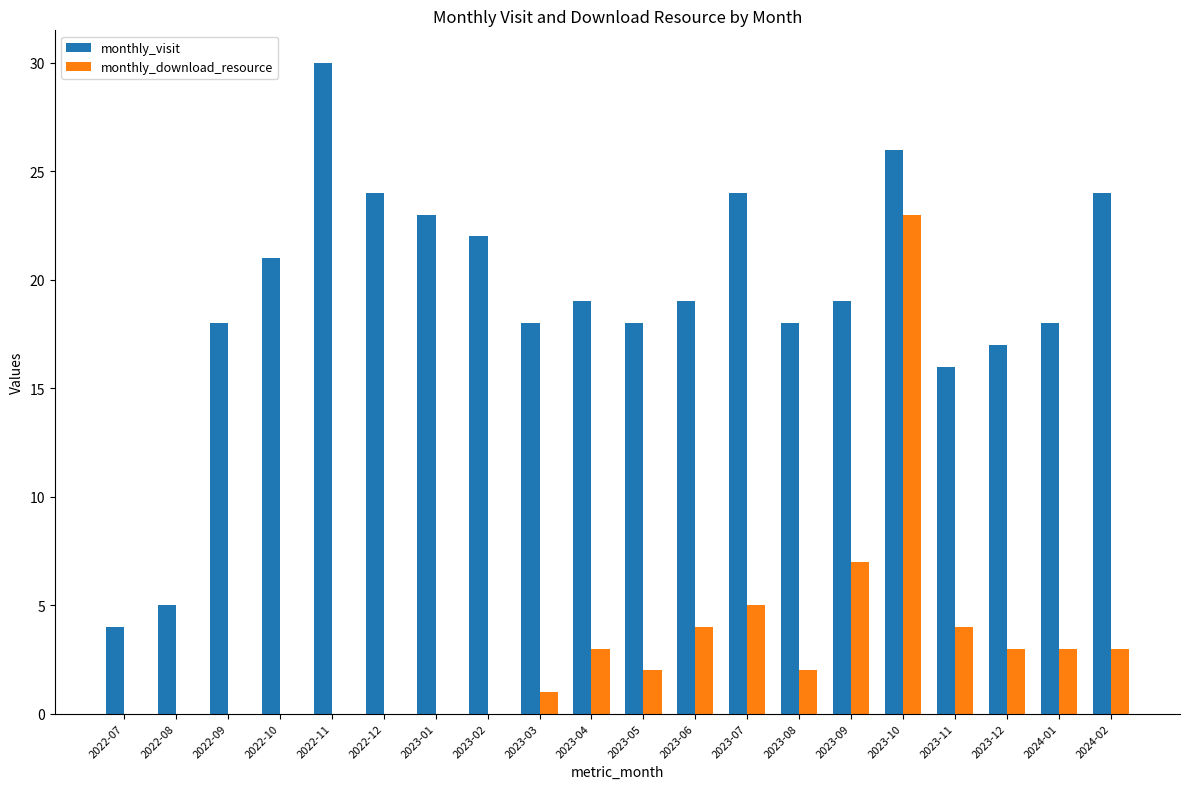

Count the number of categories in the chart.

20